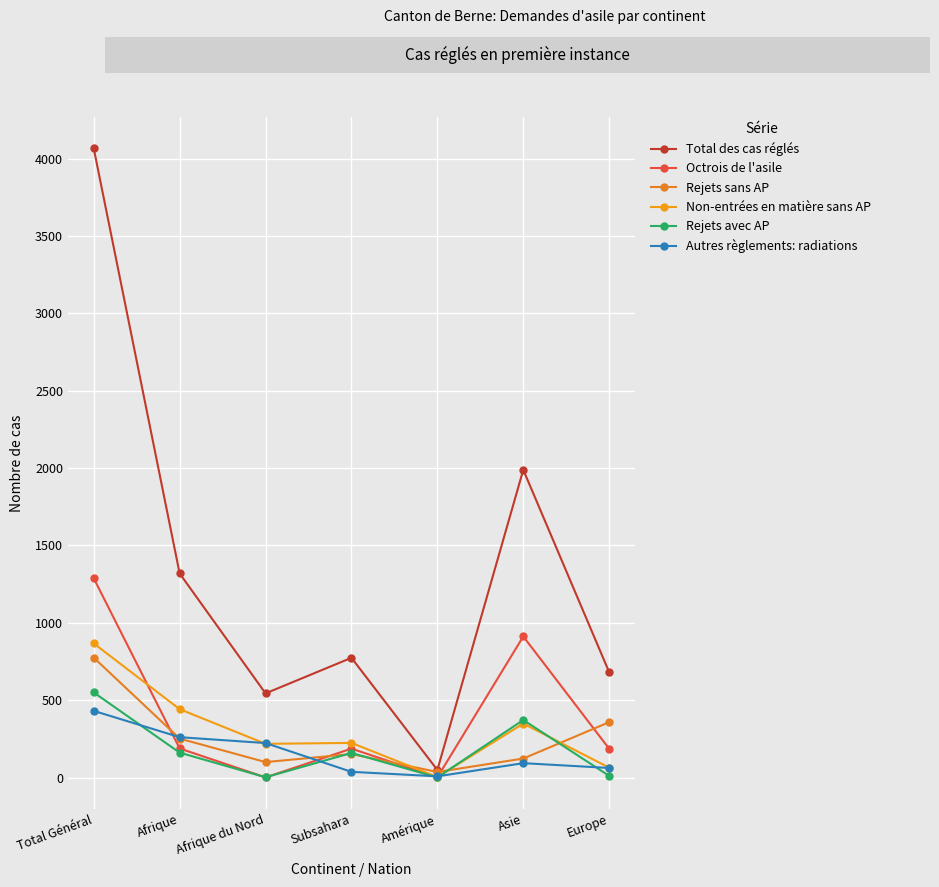

At which category does Autres règlements: radiations reach its first local peak?

Asie